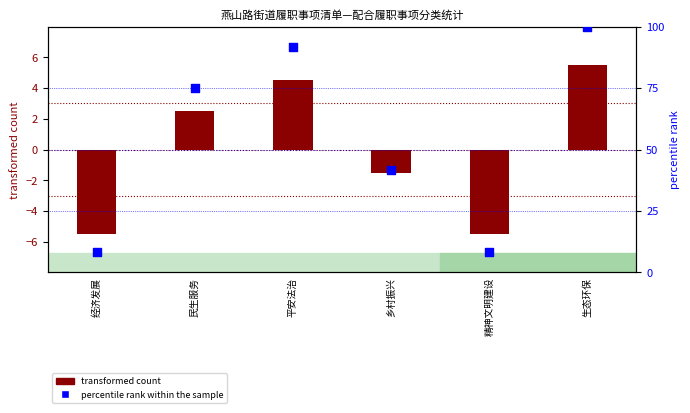

What is the total value across all series at 平安法治?

96.2